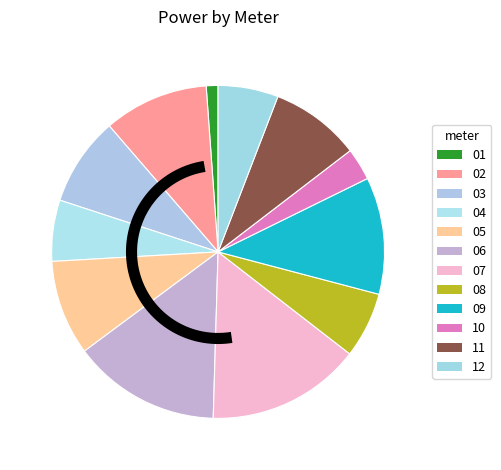

Is there any slice that represents more than half of the pie?

No